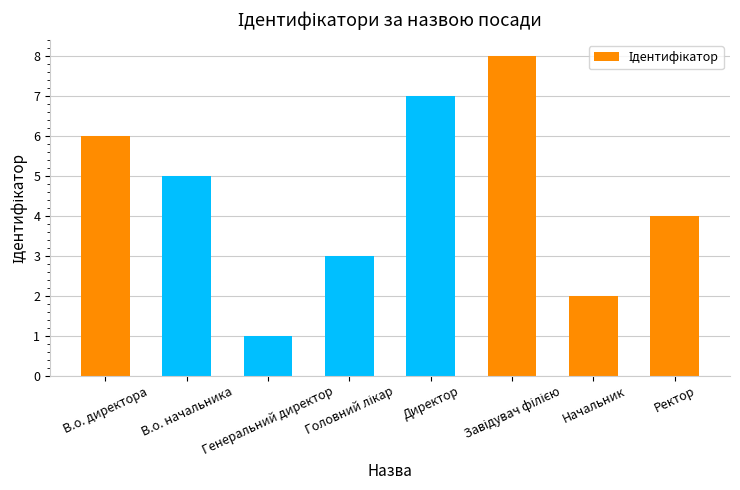

What is the sum of all values?

36